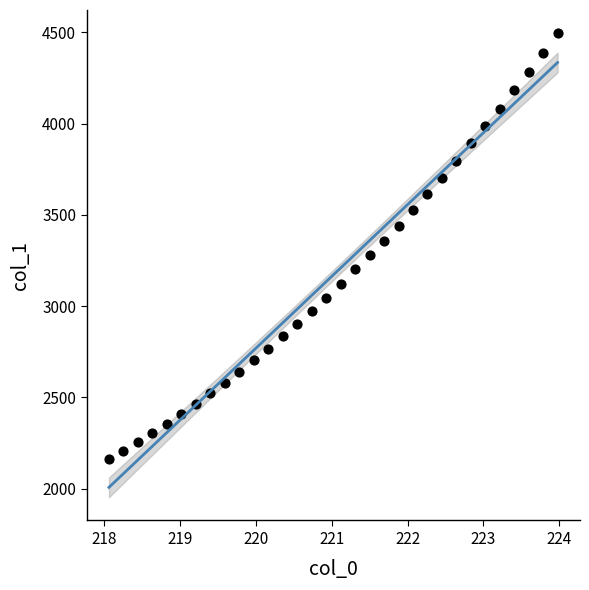

What is the range of X values (max minus min)?

5.9